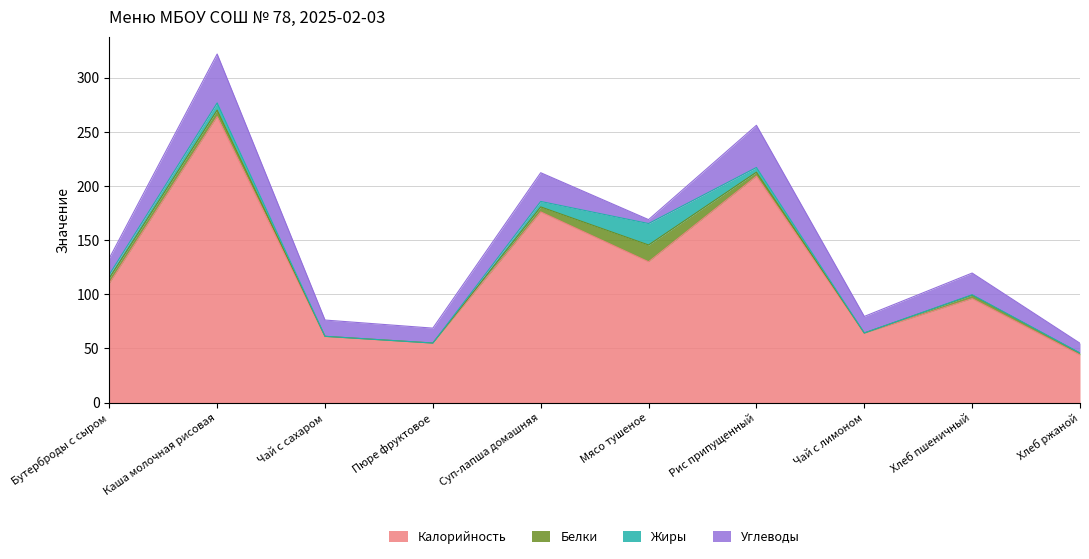

At Чай с лимоном, list the series in order from smallest to largest.

Жиры, Белки, Углеводы, Калорийность